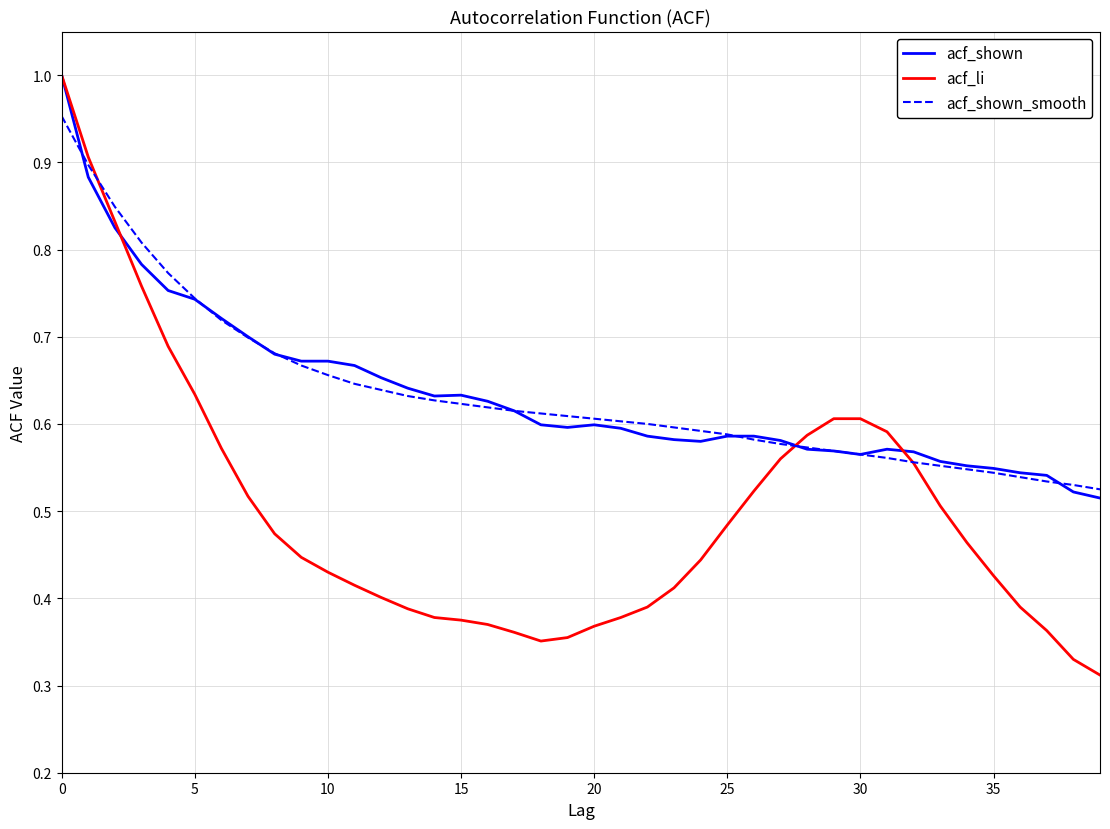

Which series has the largest range (max minus min)?

acf_li